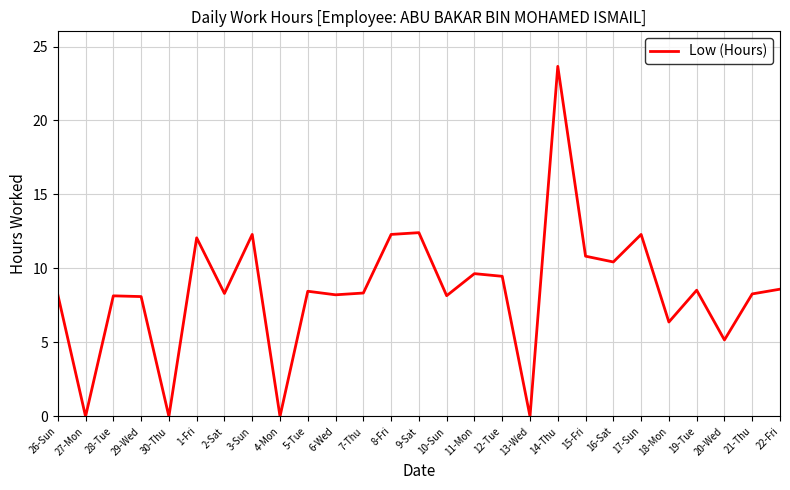

Is it true that the value at 14-Thu is 23.7?

True